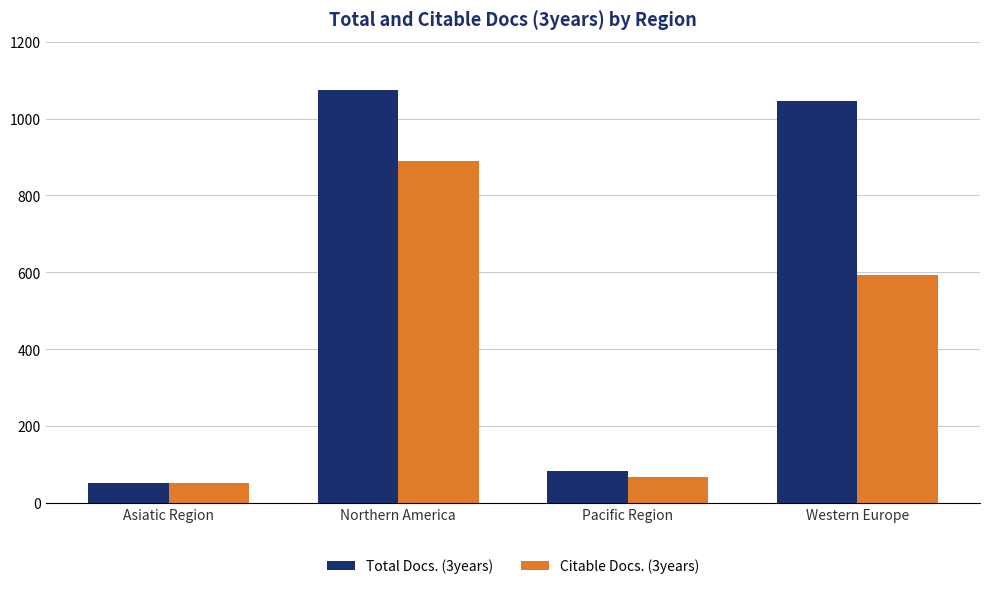

At which label does Citable Docs. (3years) reach its minimum?

Asiatic Region